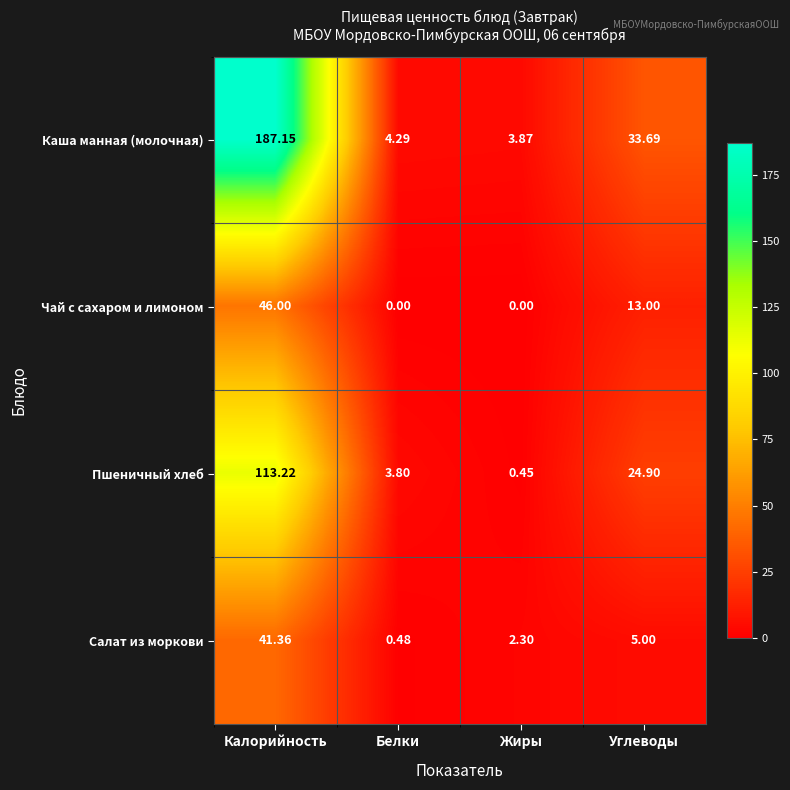

How many data points in Салат из моркови are less than 5?

2